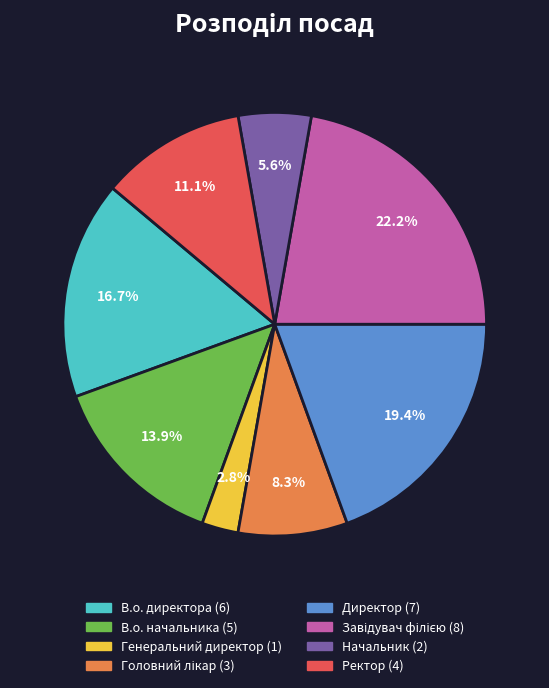

What is the smallest slice in the pie chart?

Генеральний директор